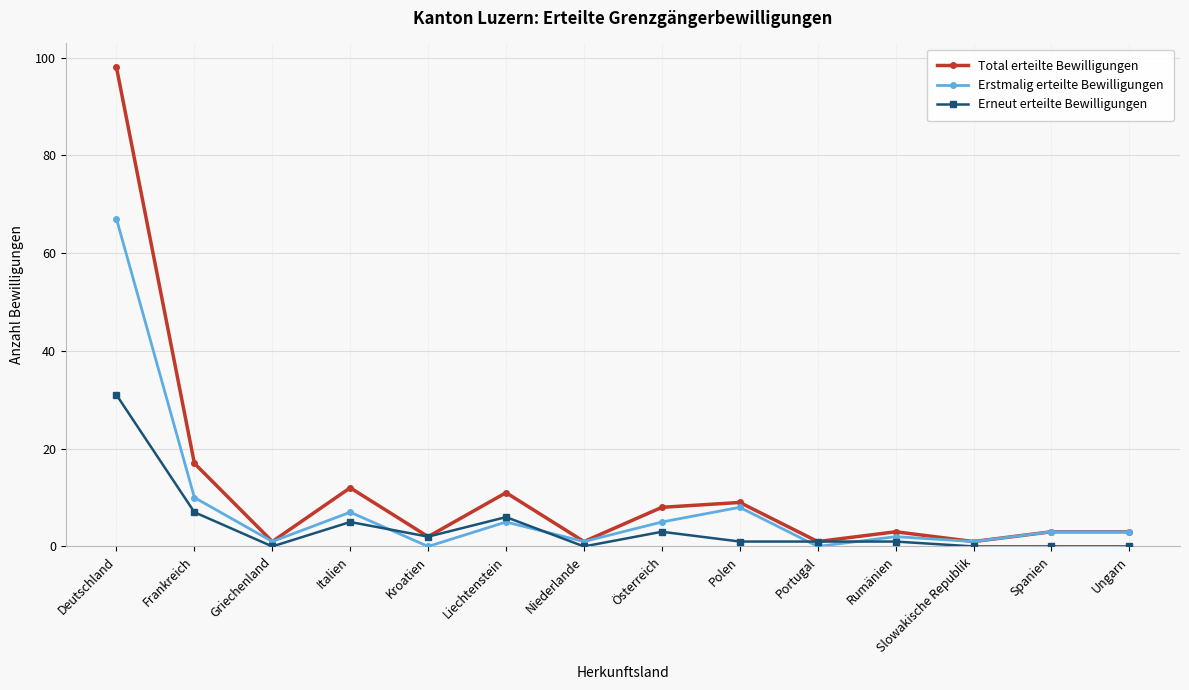

How many categories are shown in the chart?

14